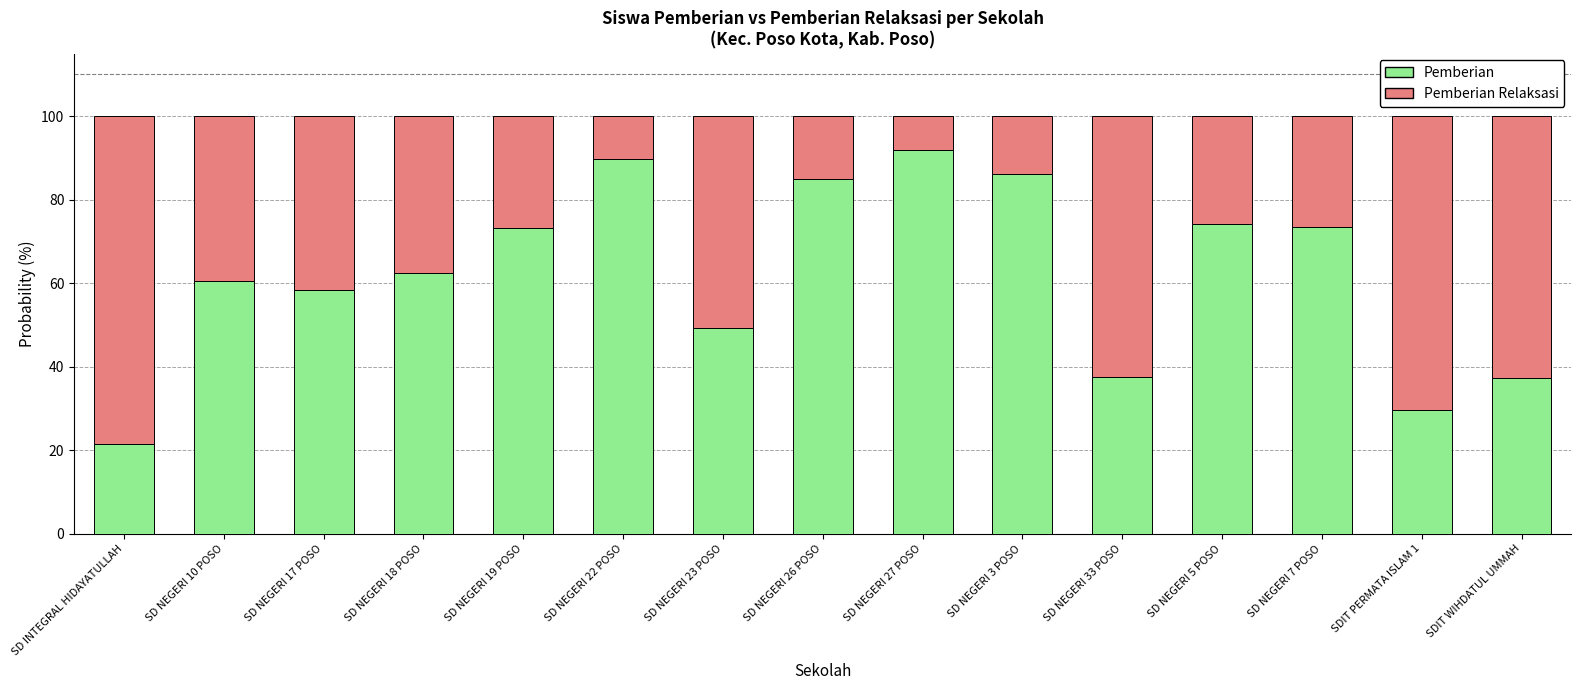

What is the total value across all series at SD NEGERI 23 POSO?

100.0